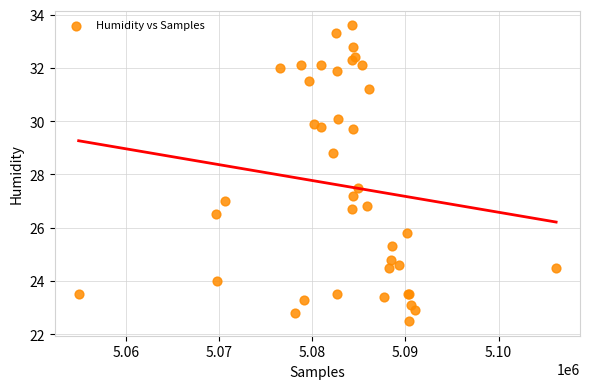

What Y value in the scatter plot is closest to 28?

27.5